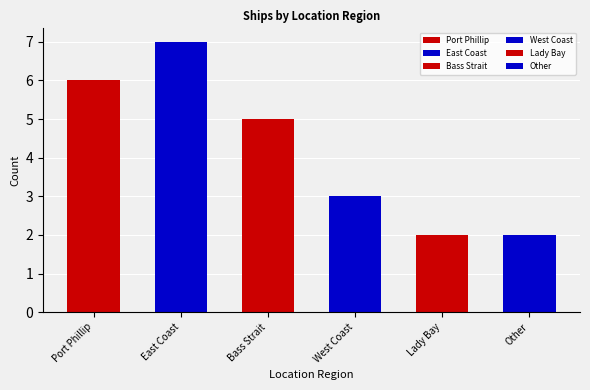

What is the sum of the values at Port Phillip and Lady Bay?

8